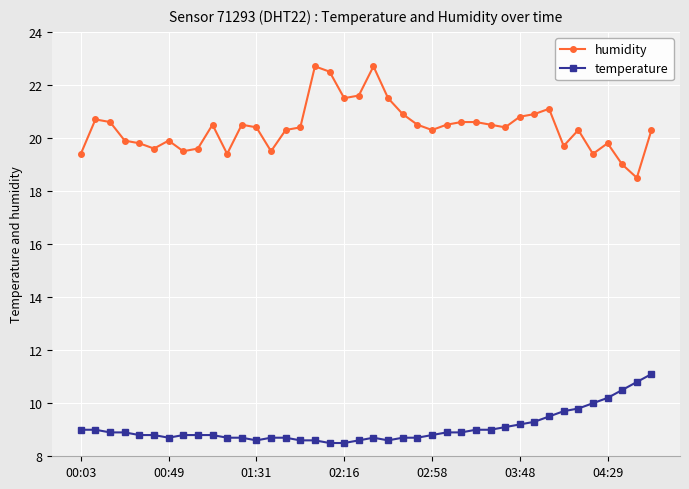

What is the minimum value shown in the chart?

8.5